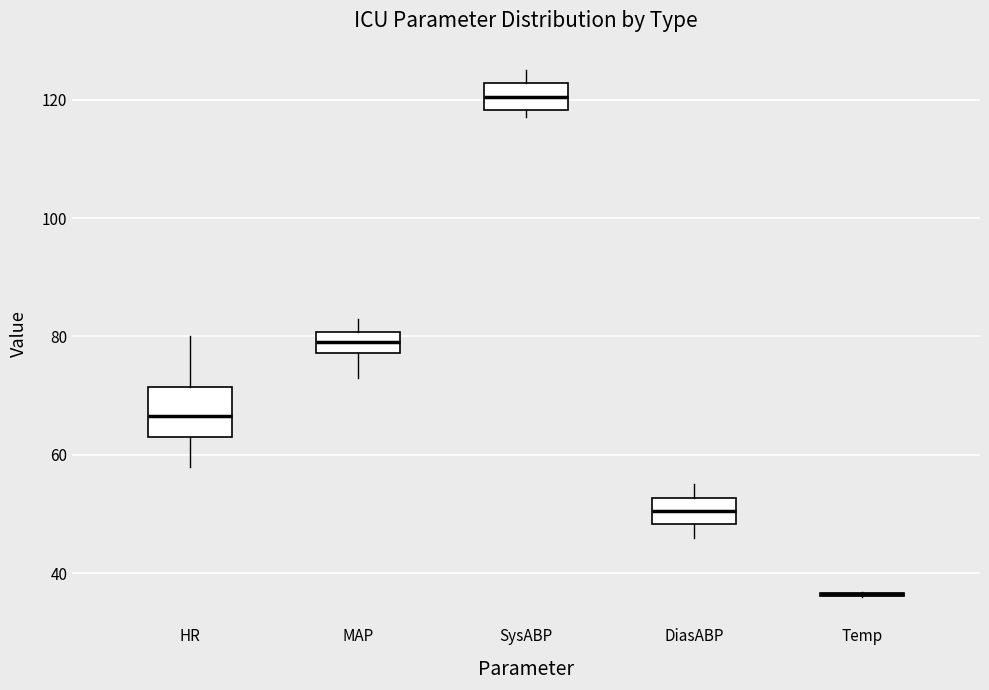

Comparing the boxes themselves (not the whiskers), which one is the tallest?

HR